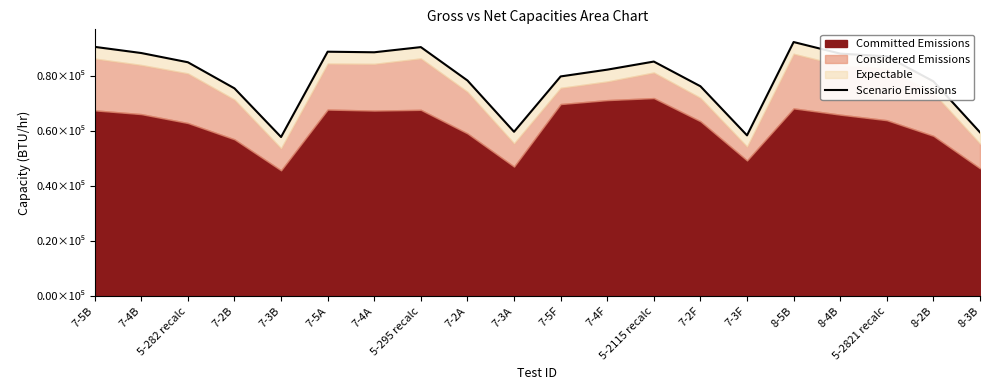

Is it true that the value at 5-282 recalc is 84940?

True